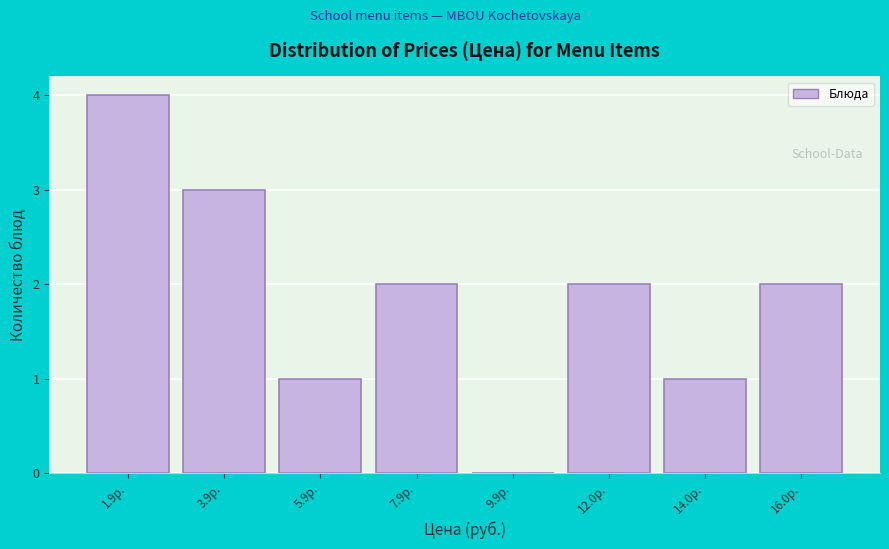

Reading right to left, extract all data points from this chart.

16.0р.=2	14.0р.=1	12.0р.=2	9.9р.=0	7.9р.=2	5.9р.=1	3.9р.=3	1.9р.=4